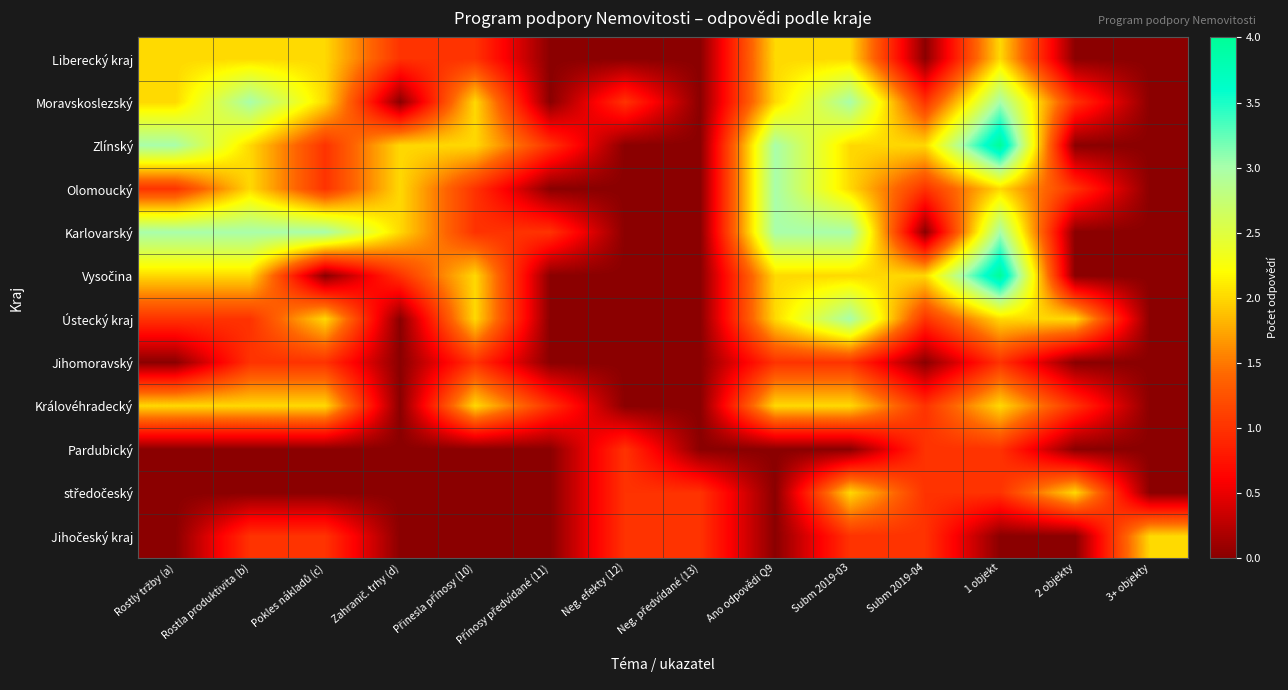

What is the greatest value displayed?

4